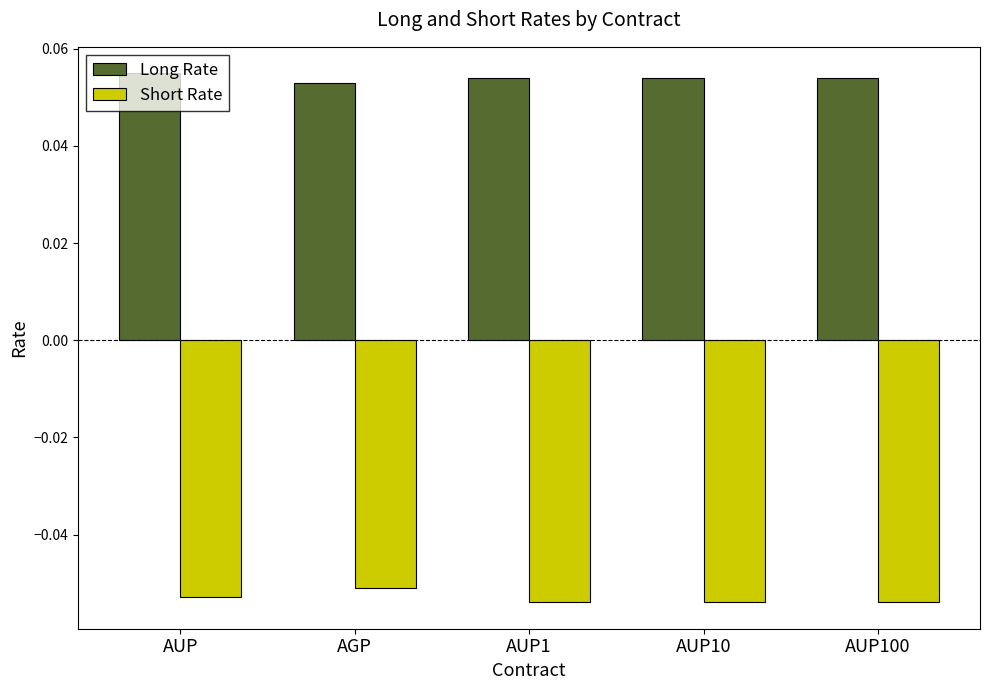

True or false: Short Rate has a value of -0.0 at AUP1.

False